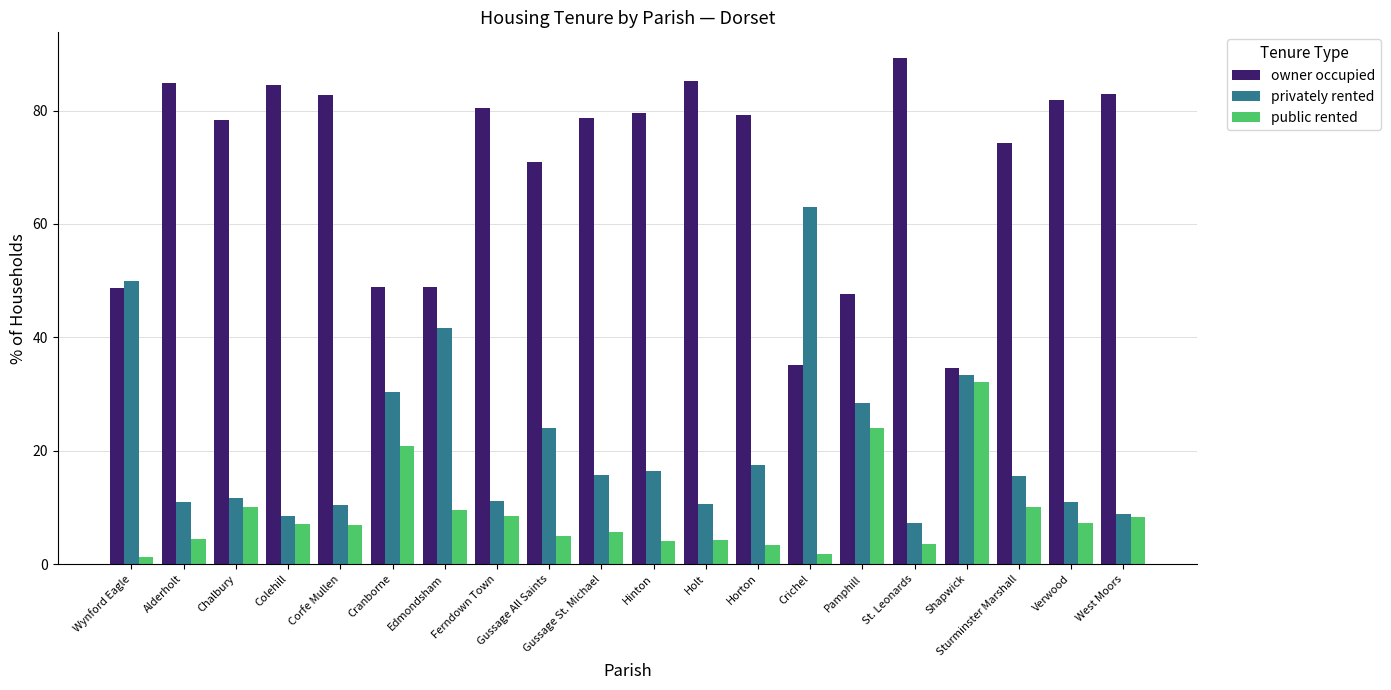

Which series has the largest total across all categories?

owner occupied